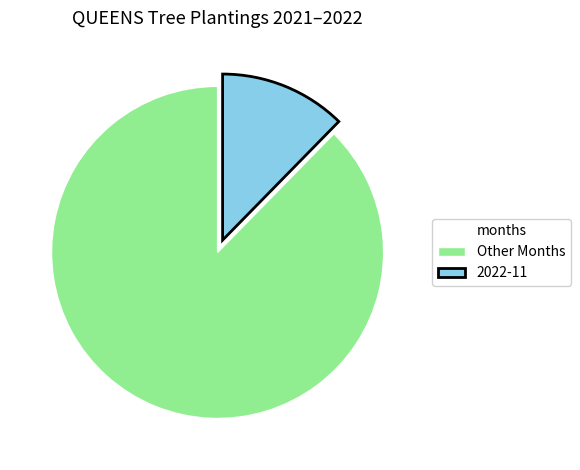

How many segments does this pie chart have?

2